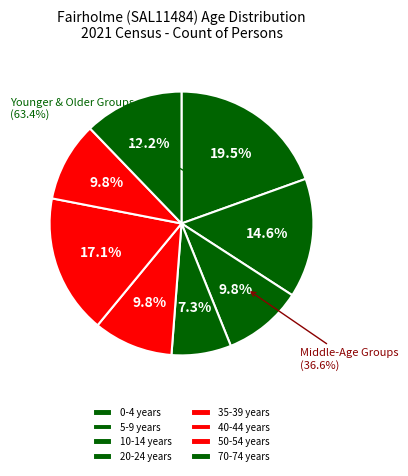

What percentage is the 40-44 years slice, to the nearest percent?

17%